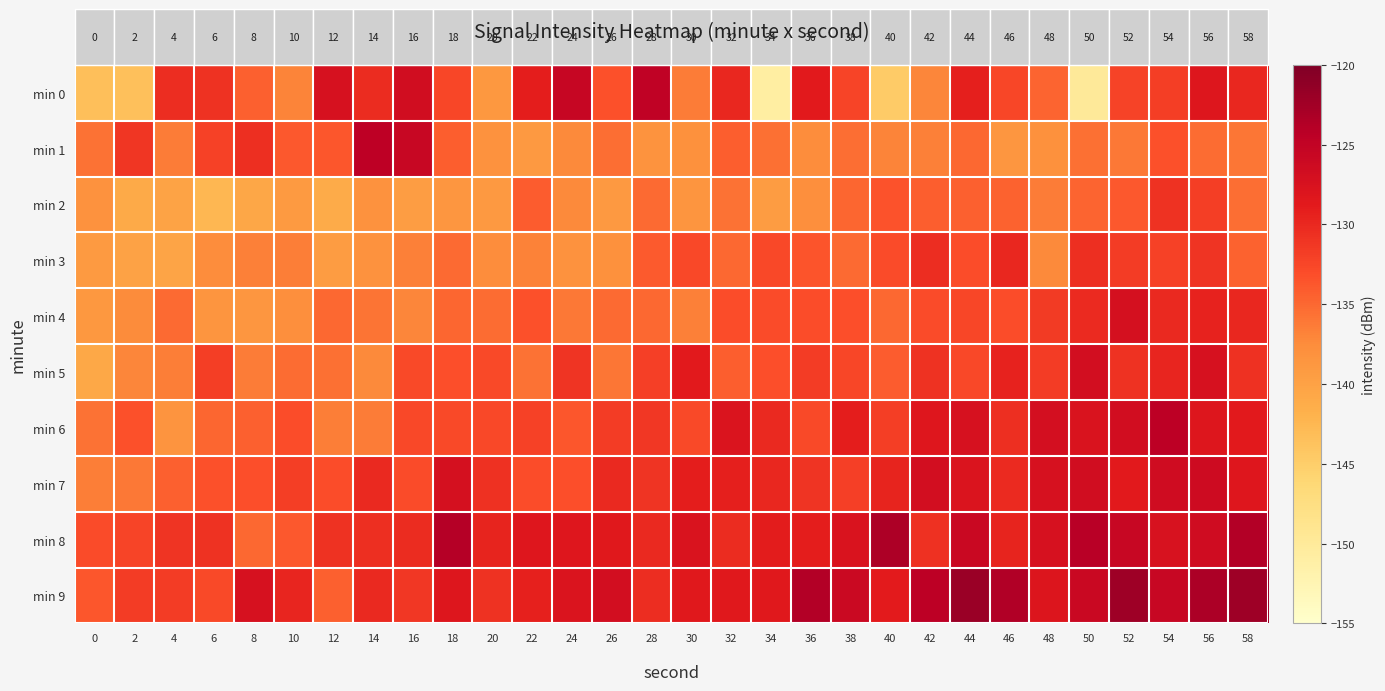

What is the total value across all series at 14?

-1331.1